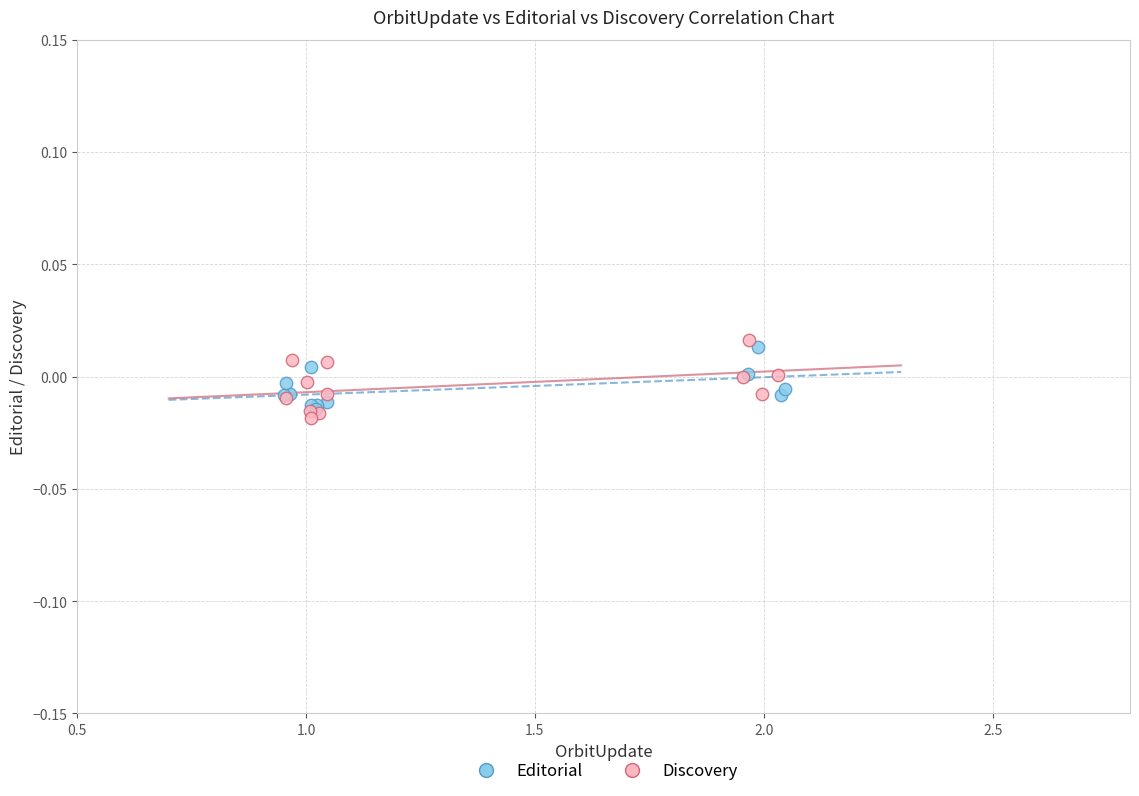

Which series contains the lowest Y value?

Discovery